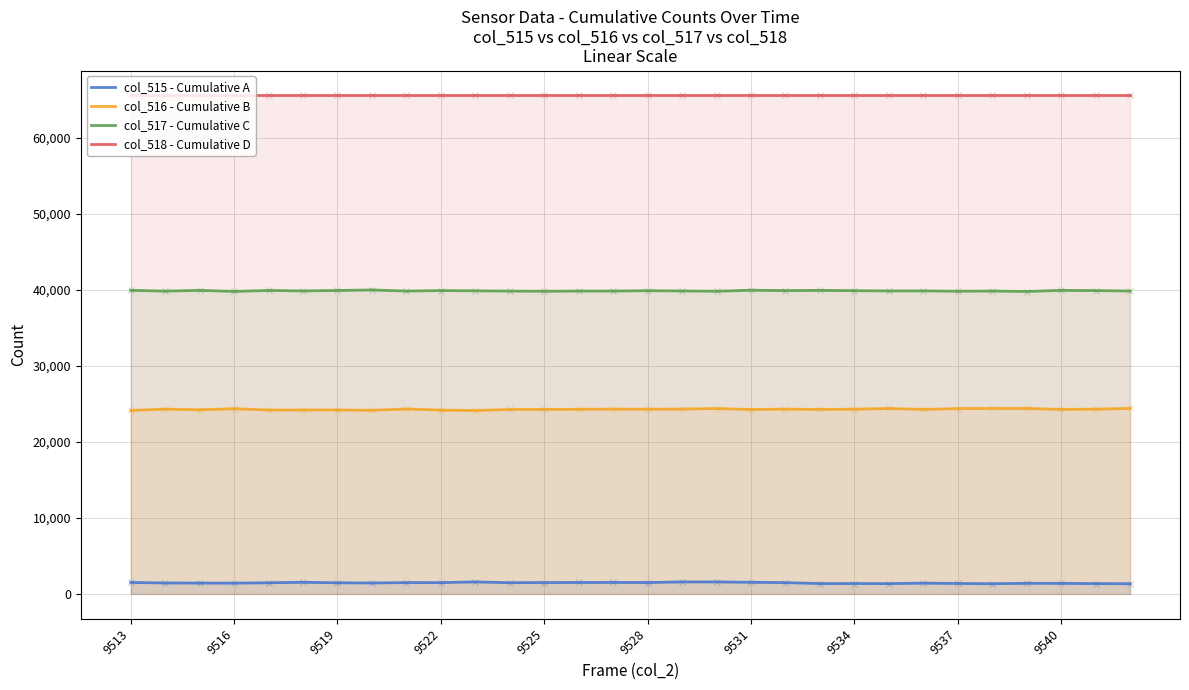

List the series in order of their overall mean, lowest first.

col_515 - Cumulative A, col_516 - Cumulative B, col_517 - Cumulative C, col_518 - Cumulative D